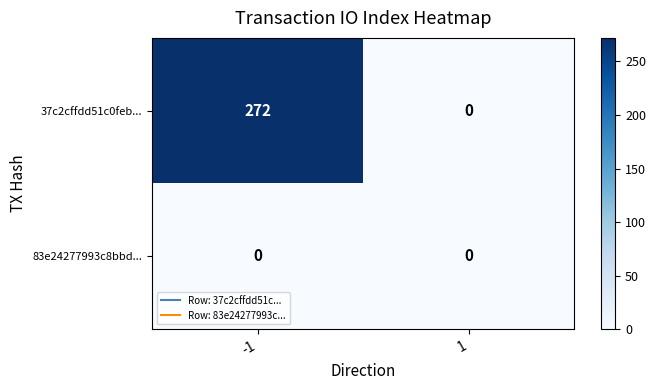

The value of 83e24277993c8bbd... at 1 is 0. True or false?

True